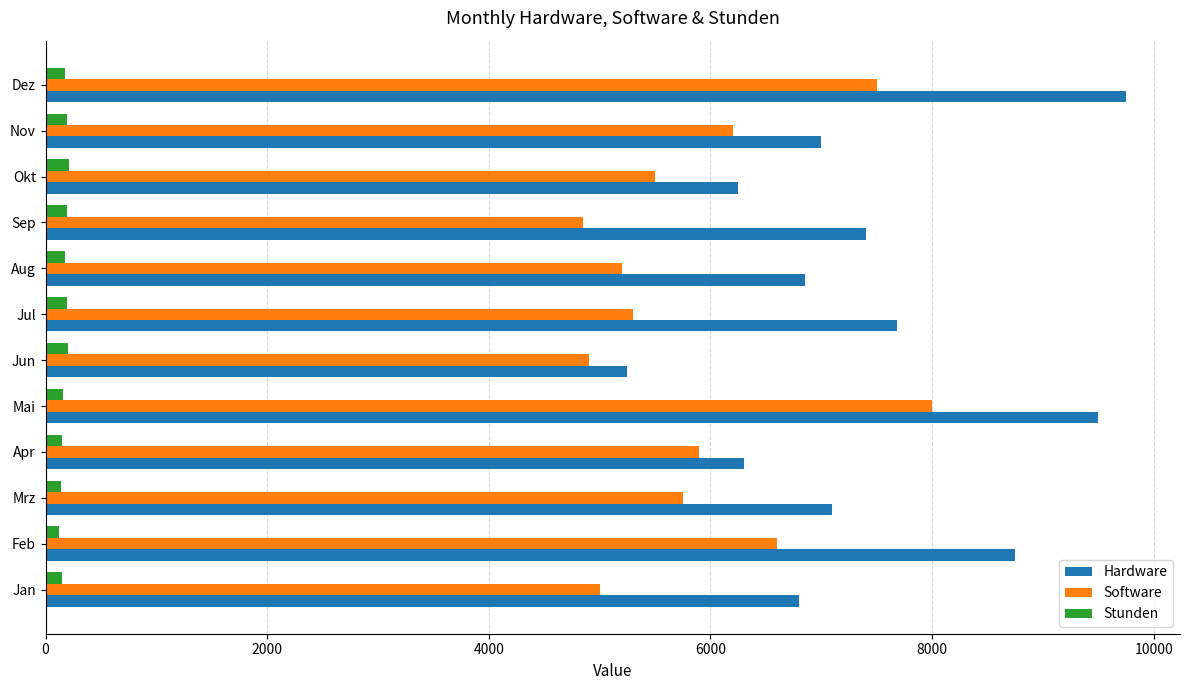

What is the highest value of the Hardware series?

9750